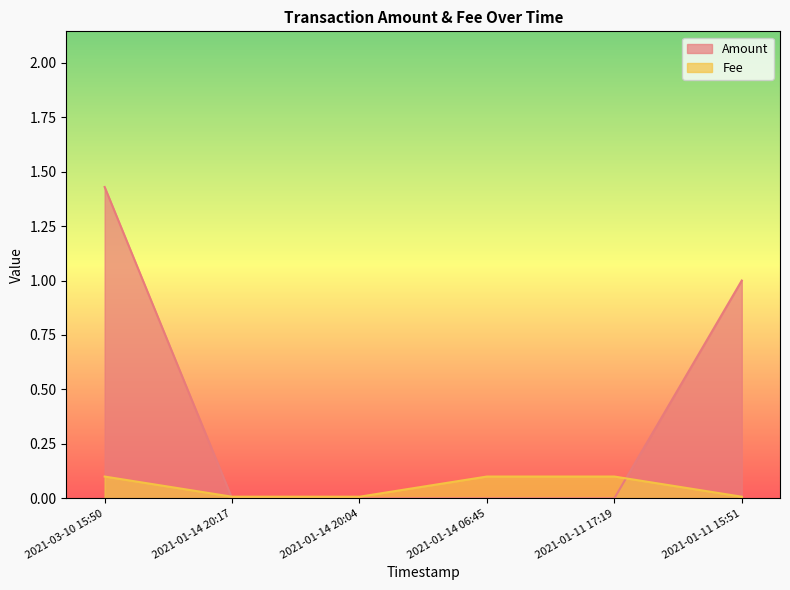

Rank the series by their average value, from lowest to highest.

Fee, Amount